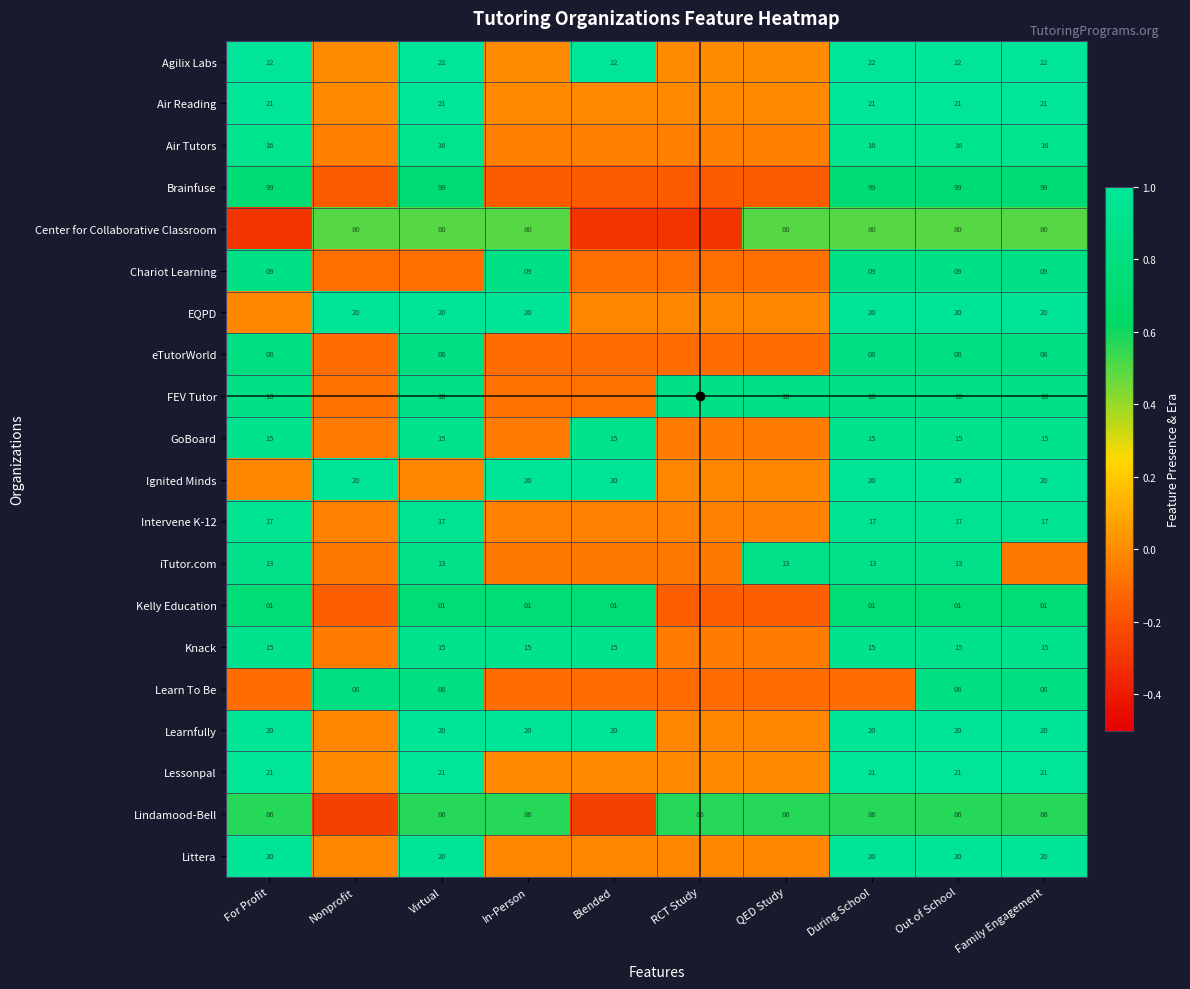

How many data points in Knack are above 0?

7